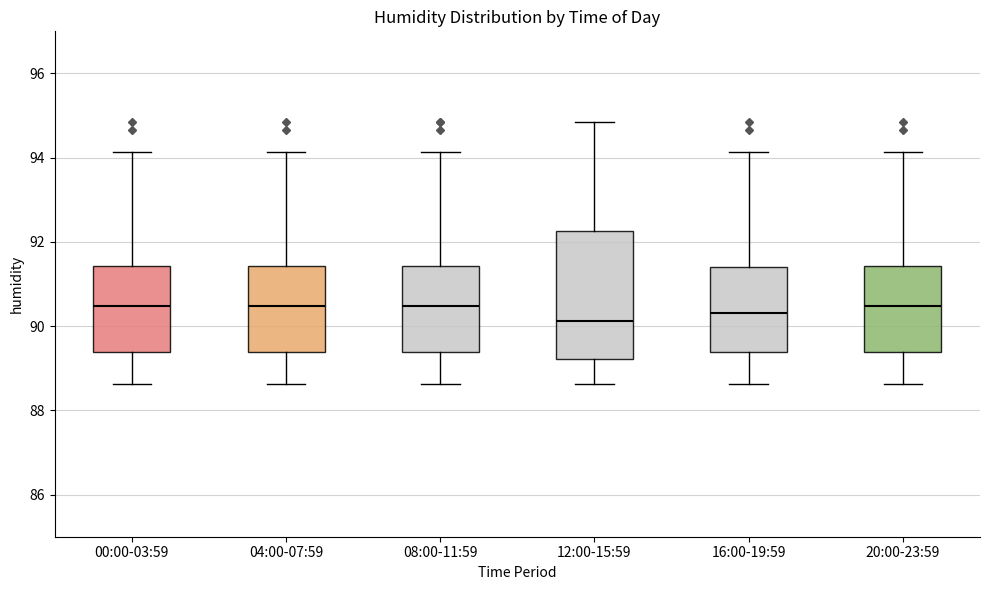

Reading left to right, transcribe this box plot: for each box, give where its median line is, the range the box spans, and where its two whiskers end, as read against the y-axis. The values are not printed on the chart, so give them approximately, as read against the axis.

00:00-03:59: median 90.4, box 89.4 to 91.4, whiskers 88.6 to 94.2
04:00-07:59: median 90.4, box 89.4 to 91.4, whiskers 88.6 to 94.2
08:00-11:59: median 90.4, box 89.4 to 91.4, whiskers 88.6 to 94.2
12:00-15:59: median 90.2, box 89.2 to 92.2, whiskers 88.6 to 94.8
16:00-19:59: median 90.4, box 89.4 to 91.4, whiskers 88.6 to 94.2
20:00-23:59: median 90.4, box 89.4 to 91.4, whiskers 88.6 to 94.2